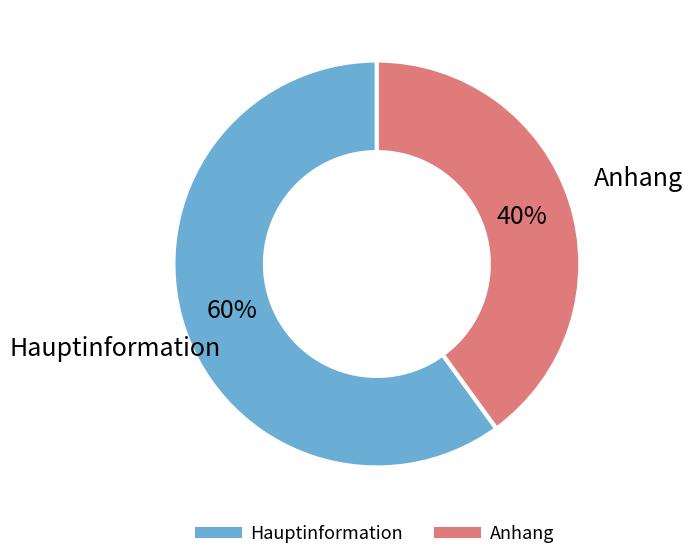

Does Hauptinformation account for over 50% of the chart?

Yes